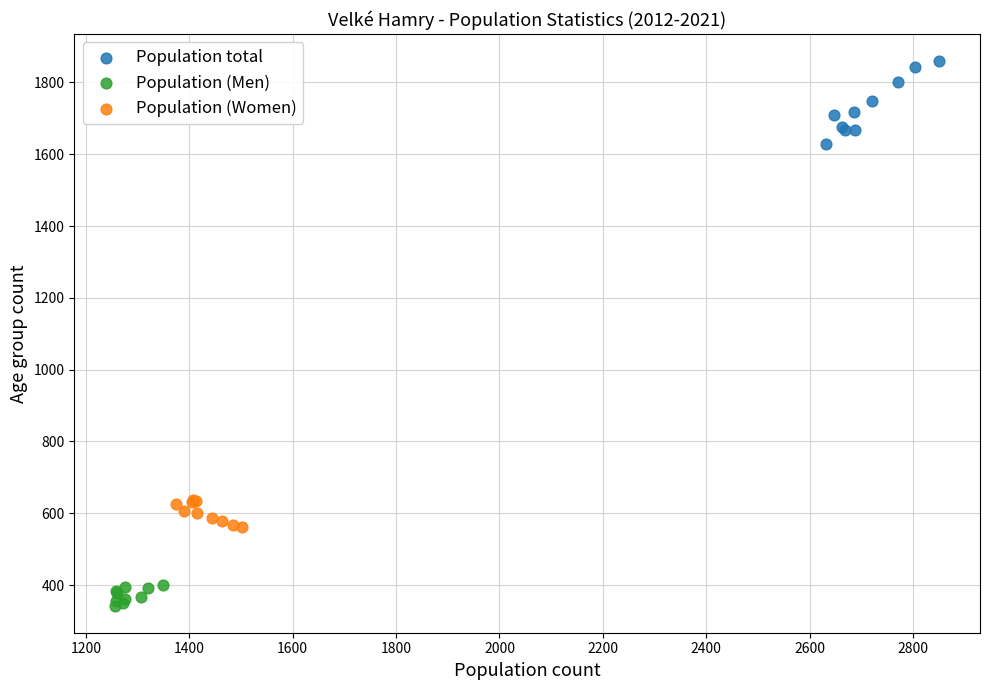

Which series has the widest spread of Y values?

Population total